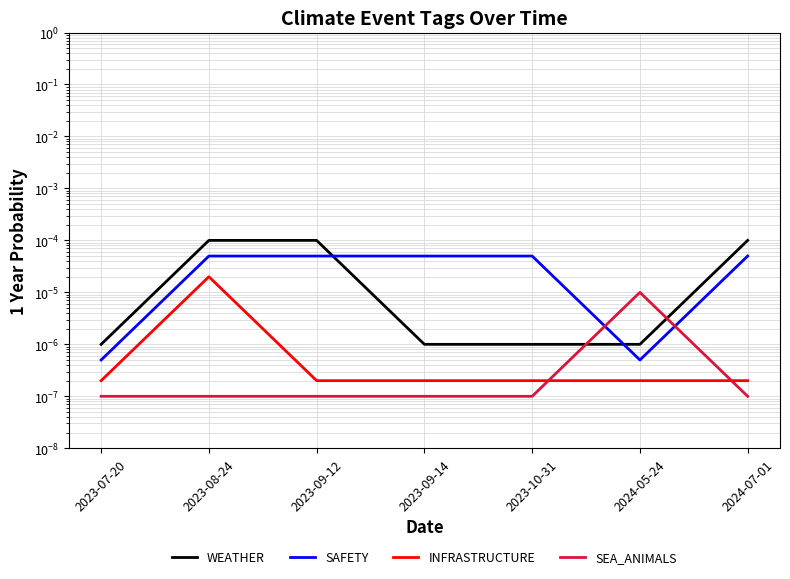

At how many categories does at least one series exceed 0?

7